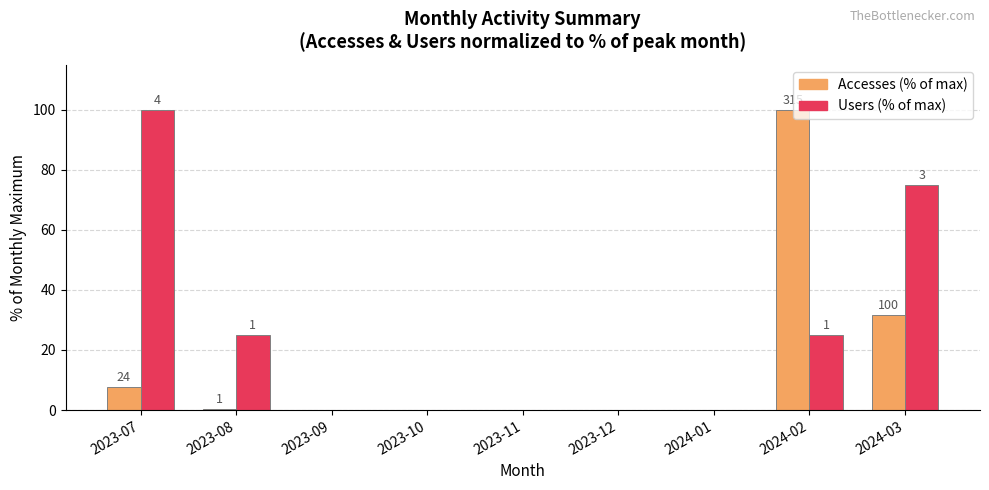

What is the sum of the Users (% of max) values at 2024-01 and 2024-02?

25.0